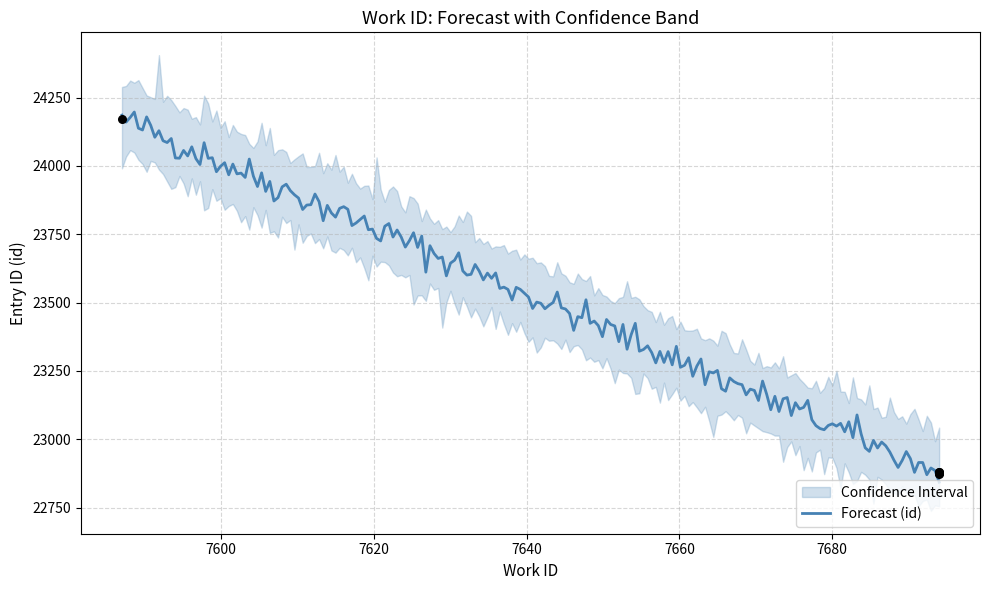

What is the maximum value for Forecast (id)?

24197.2